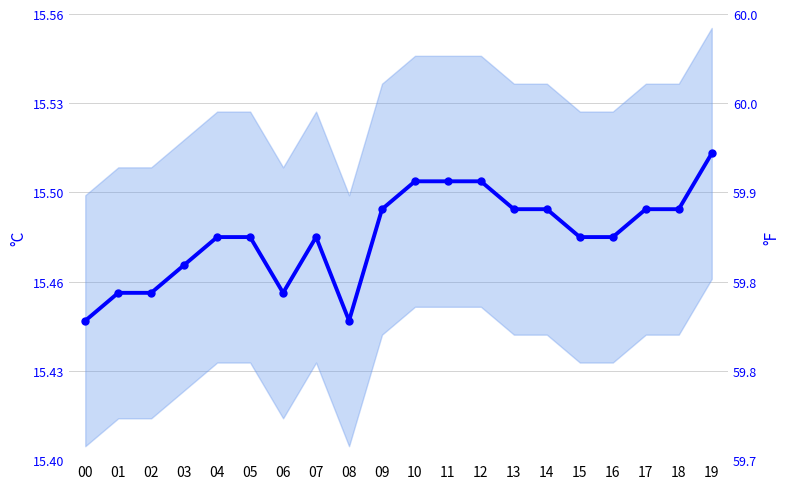

True or false: the data shows 15.5 at 16.

True